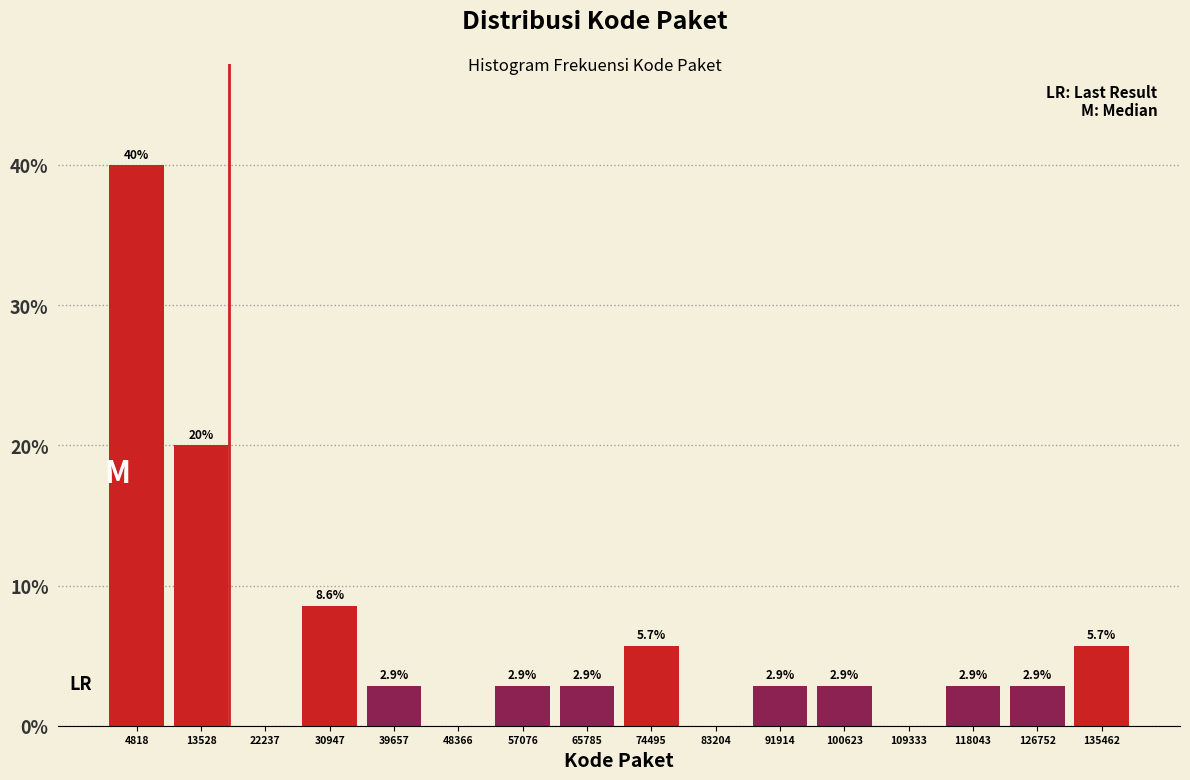

Over which range of the x-axis is the bar tallest?

0 to 9000